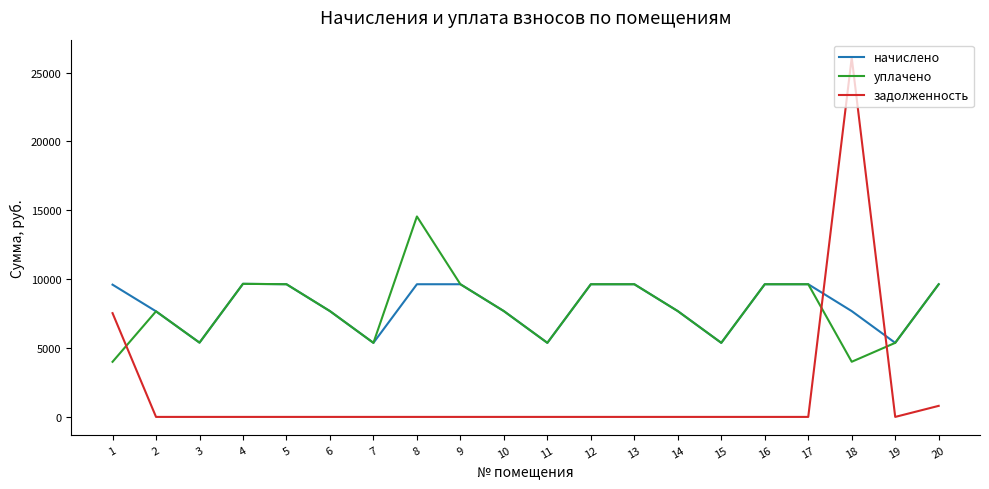

How many intersections are there between задолженность and начислено?

2